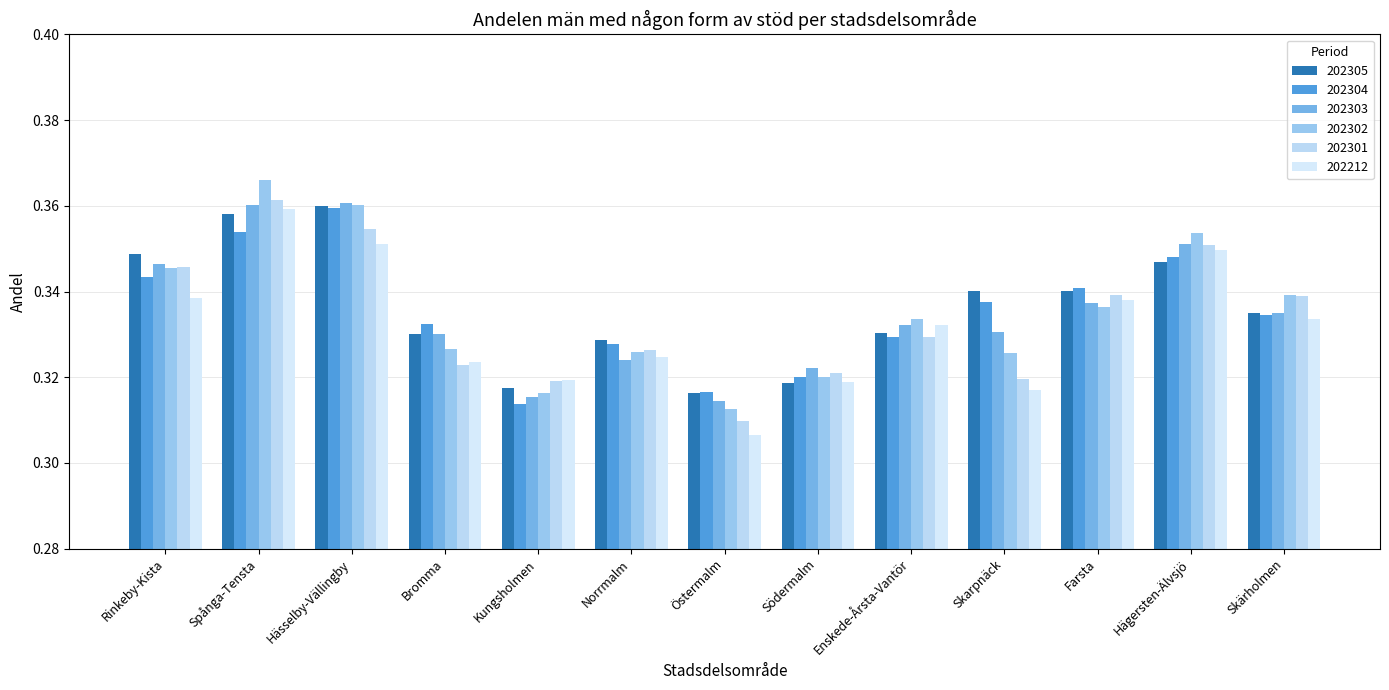

List the series in order of their peak value, lowest first.

202212, 202304, 202305, 202303, 202301, 202302